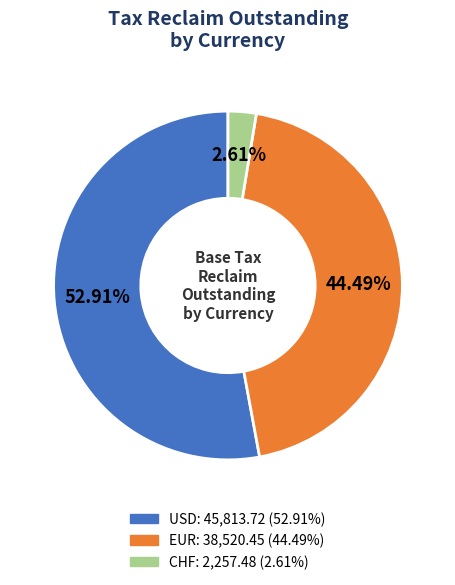

To the nearest percent, what is the difference between the largest and smallest slice percentages?

50%